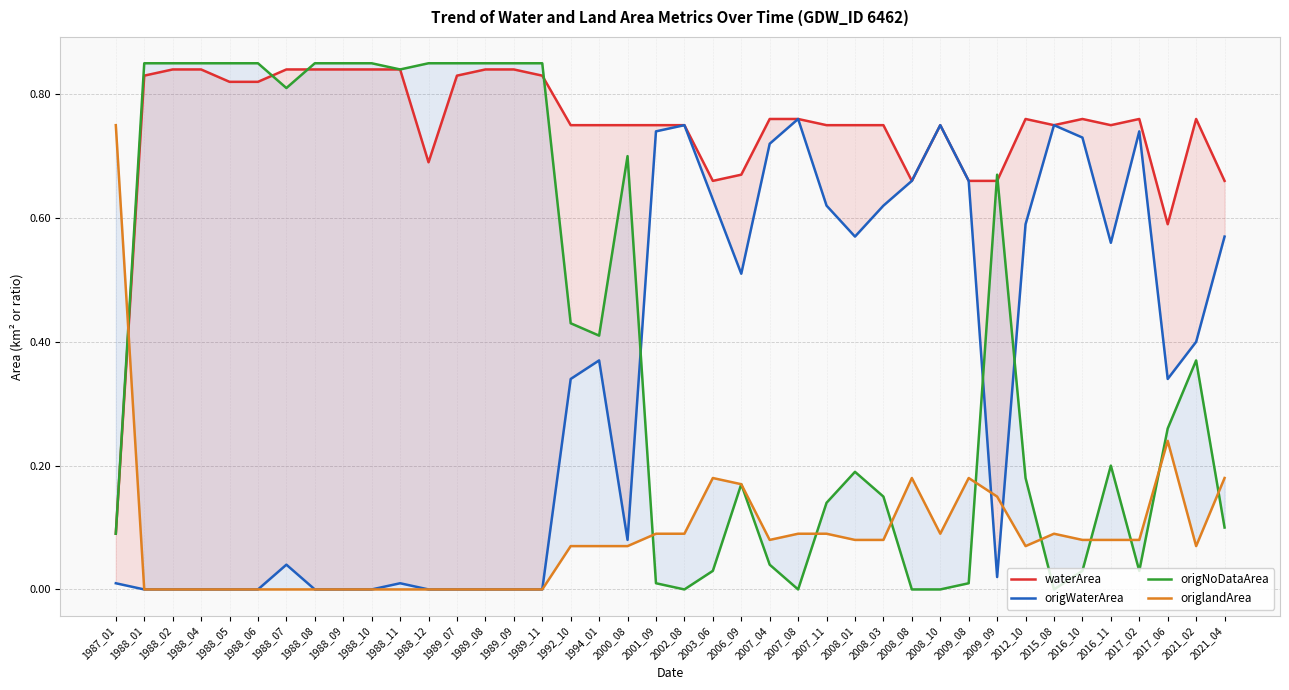

Is it true that waterArea equals 1.3 at 2007_11?

False